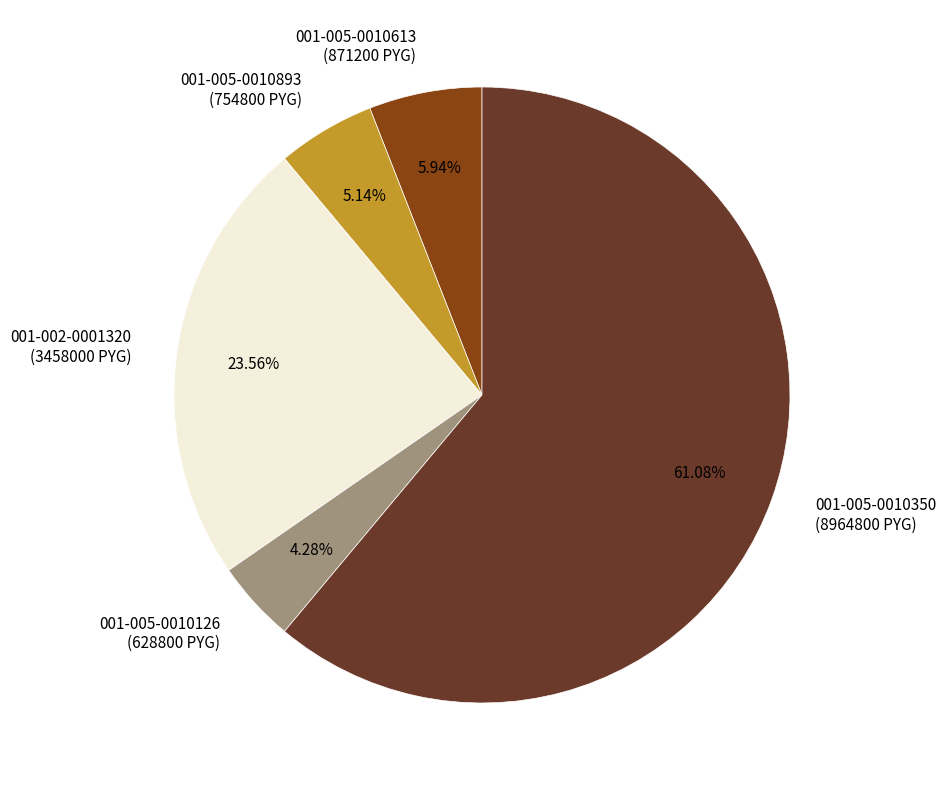

Which slice is the smallest?

001-005-0010126 (628800 PYG)